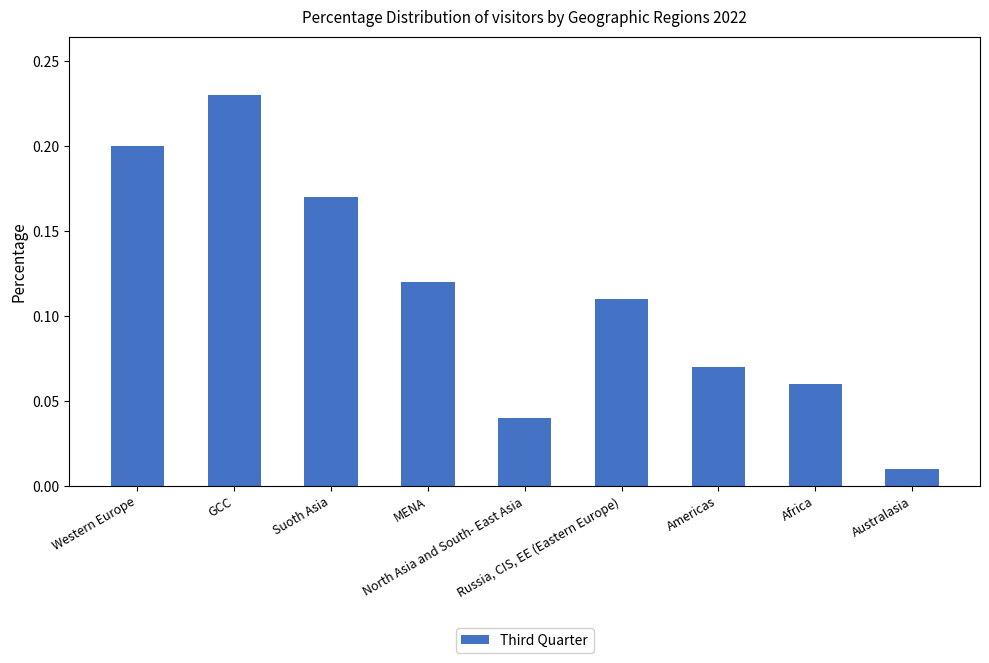

What is the average value?

0.1